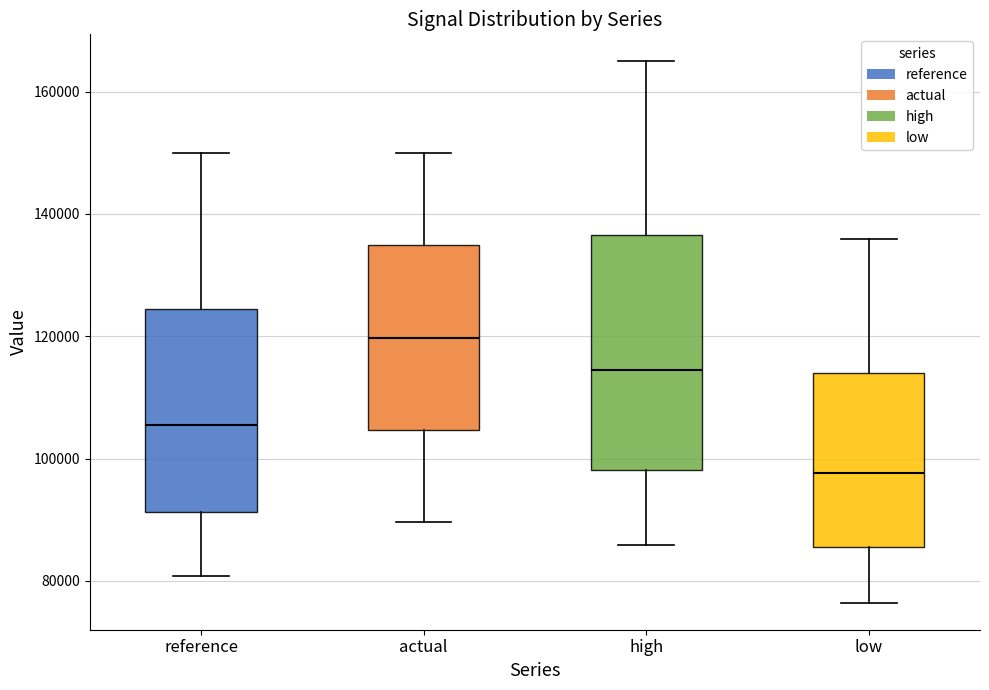

Reading left to right, read every box against the y-axis: the position of its median line, the range the box covers, and the ends of its whiskers. The values are not printed on the chart, so give them approximately, as read against the axis.

reference: median 106000, box 92000 to 124000, whiskers 80000 to 150000
actual: median 120000, box 104000 to 134000, whiskers 90000 to 150000
high: median 114000, box 98000 to 136000, whiskers 86000 to 164000
low: median 98000, box 86000 to 114000, whiskers 76000 to 136000